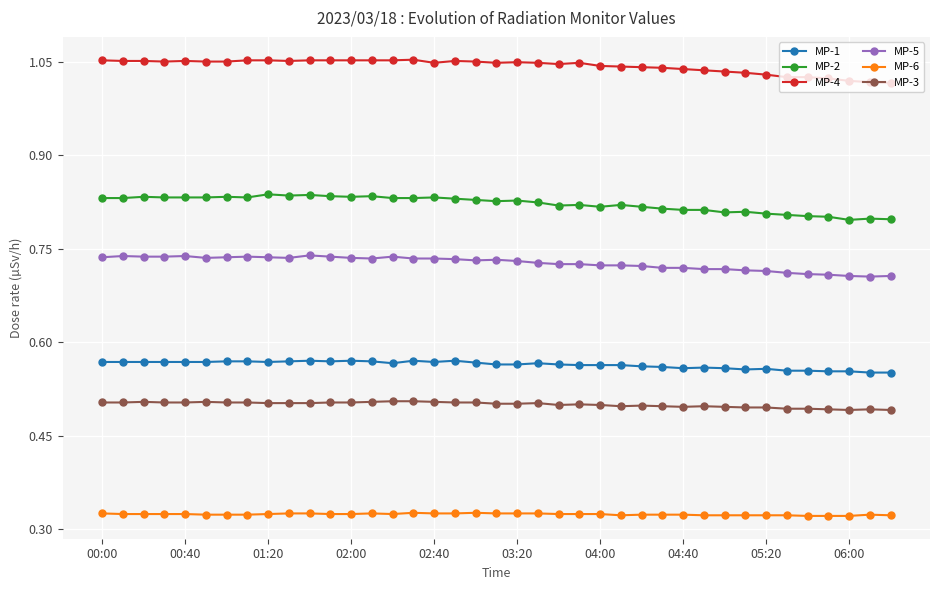

Which series has the largest total across all categories?

MP-4